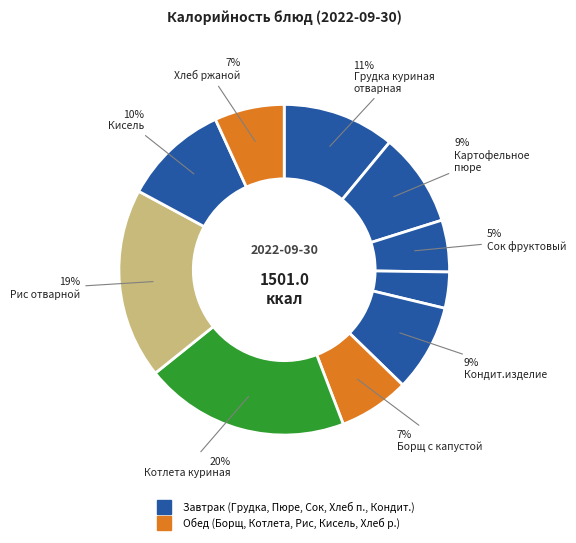

Count the number of slices in the pie.

10